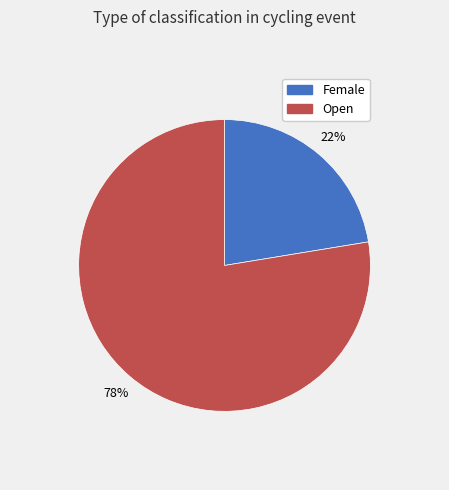

To the nearest percent, what portion does Open represent?

78%